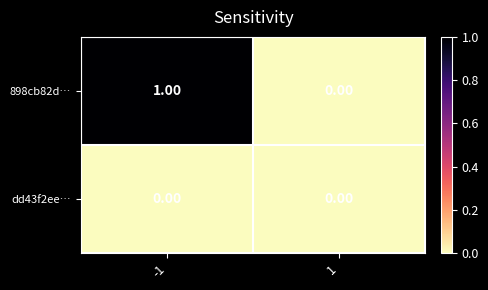

Is the value of dd43f2ee… at -1 greater than the value of 898cb82d… at -1?

No